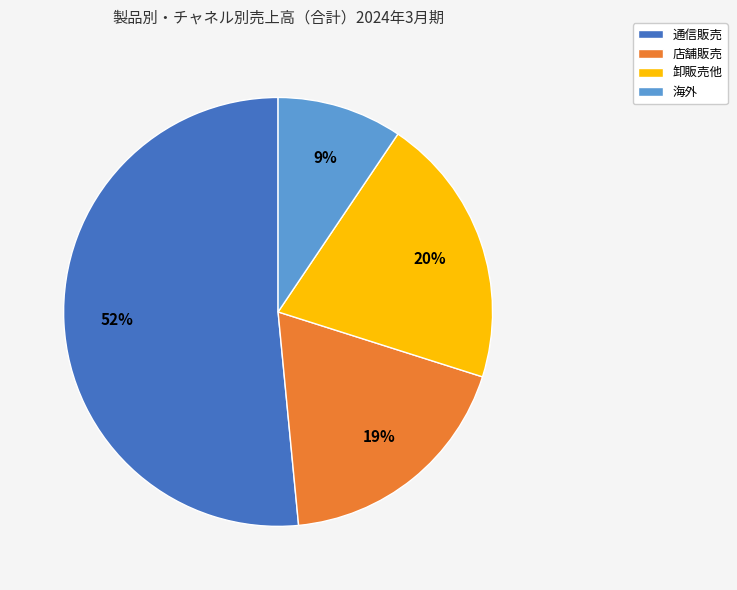

Which category has the biggest portion of the pie?

通信販売